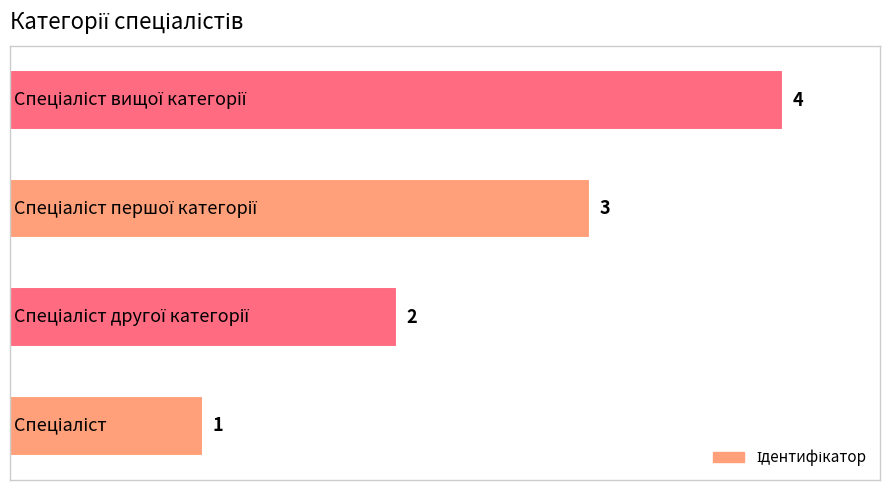

What is the sum of all values?

10